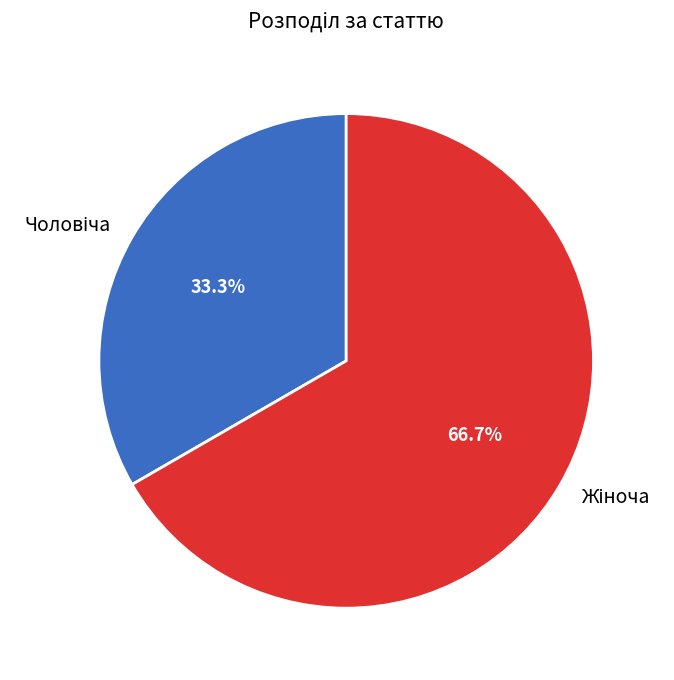

Is there a majority slice in this chart?

Yes